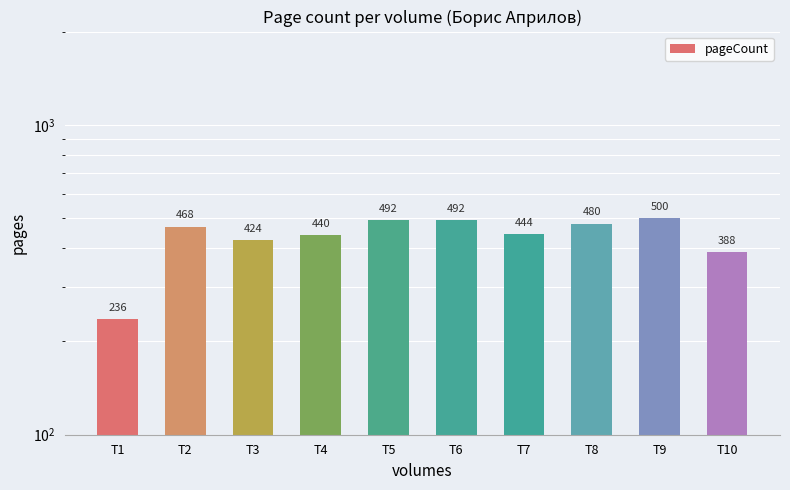

Where does the data first go above 468?

T5